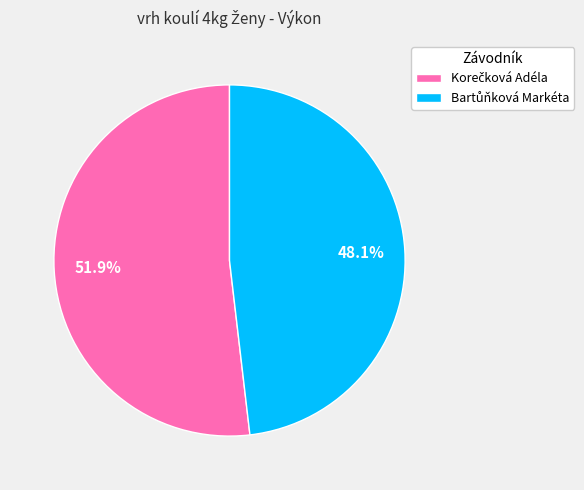

Is there a majority slice in this chart?

Yes